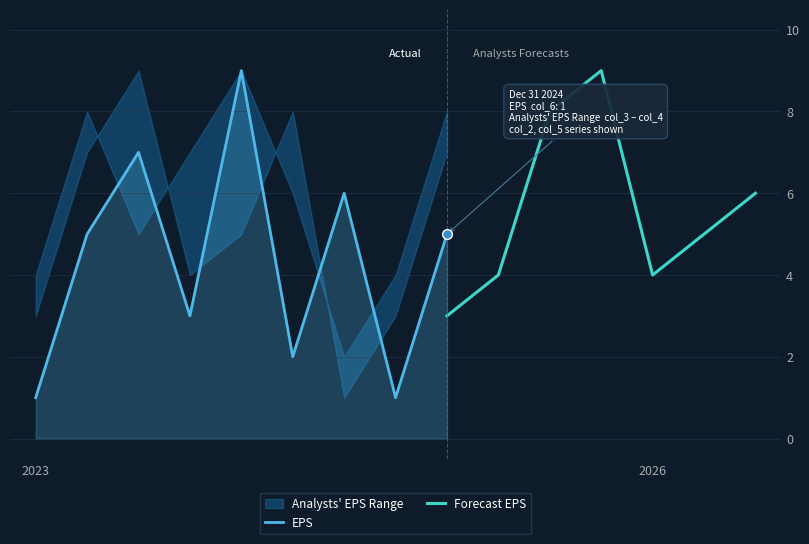

At which category does col_5 reach its first local valley?

3